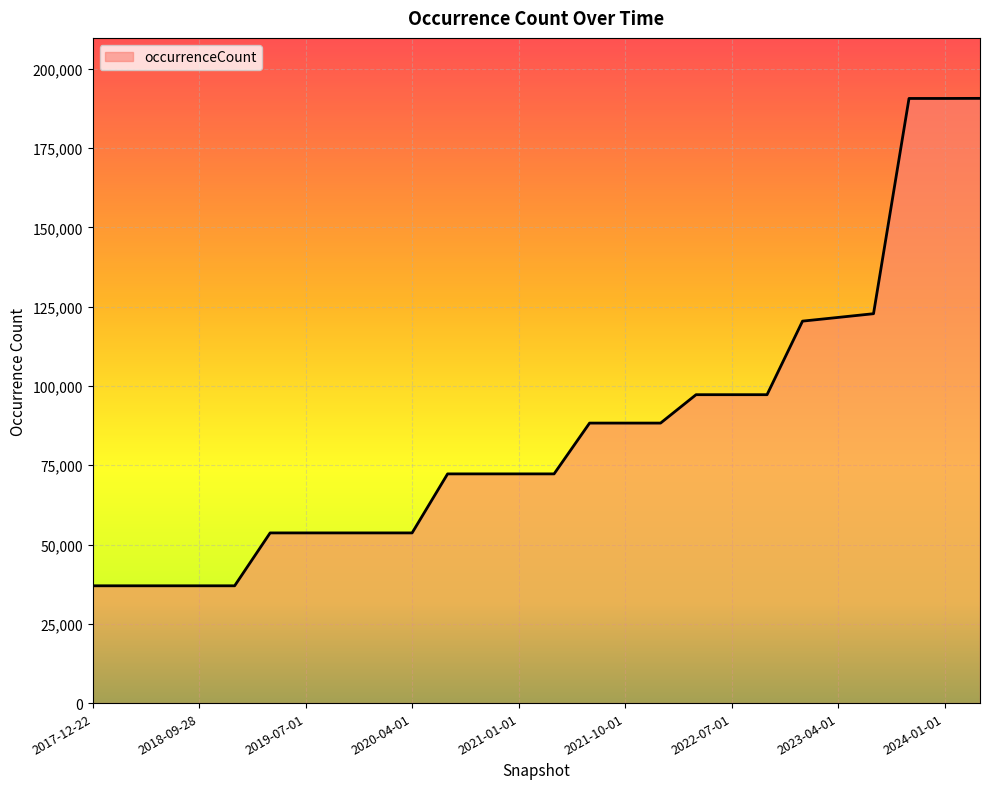

What is the difference between the maximum and minimum values?

153717